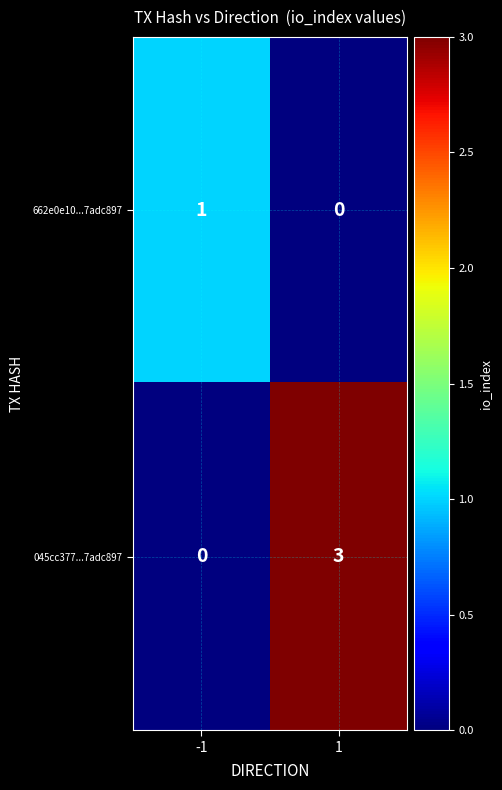

What is the maximum value shown in the chart?

3